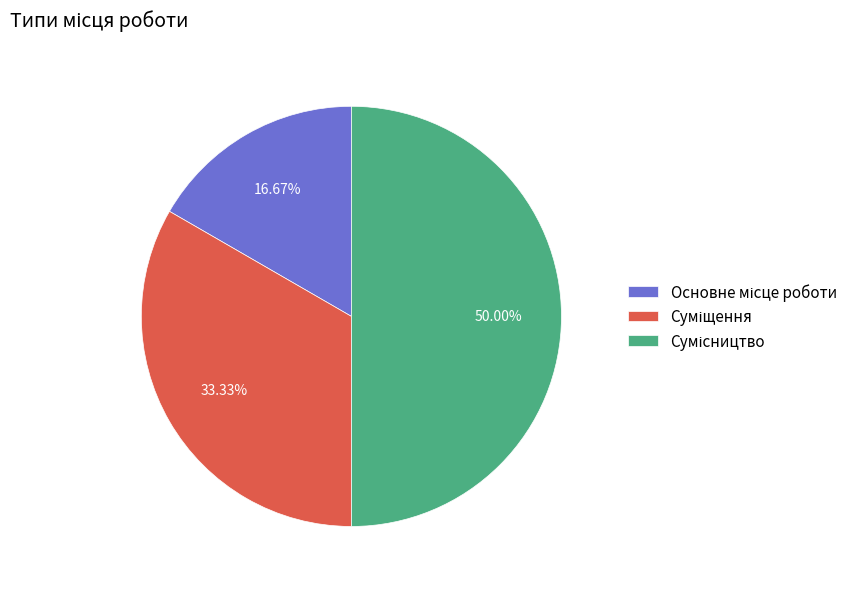

What is the change in value from Основне місце роботи to Суміщення?

+1